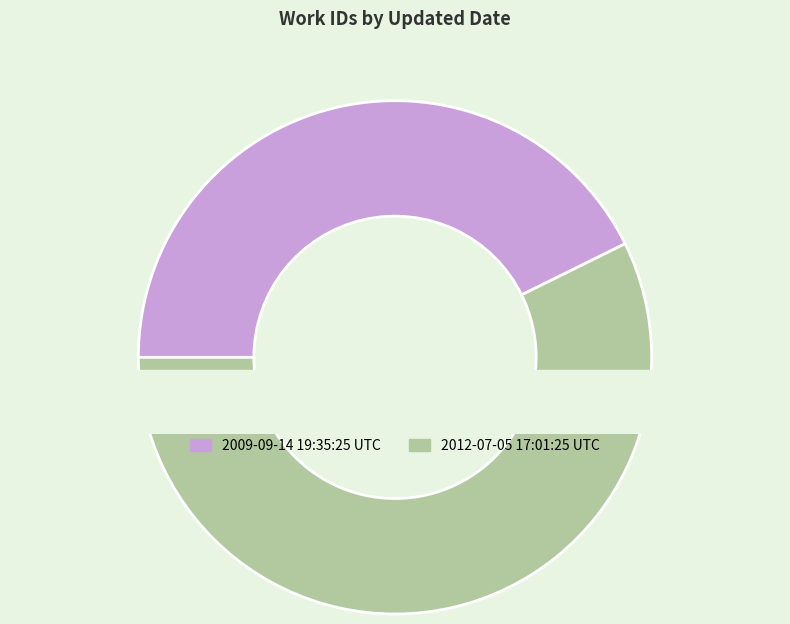

Is there a majority slice in this chart?

Yes